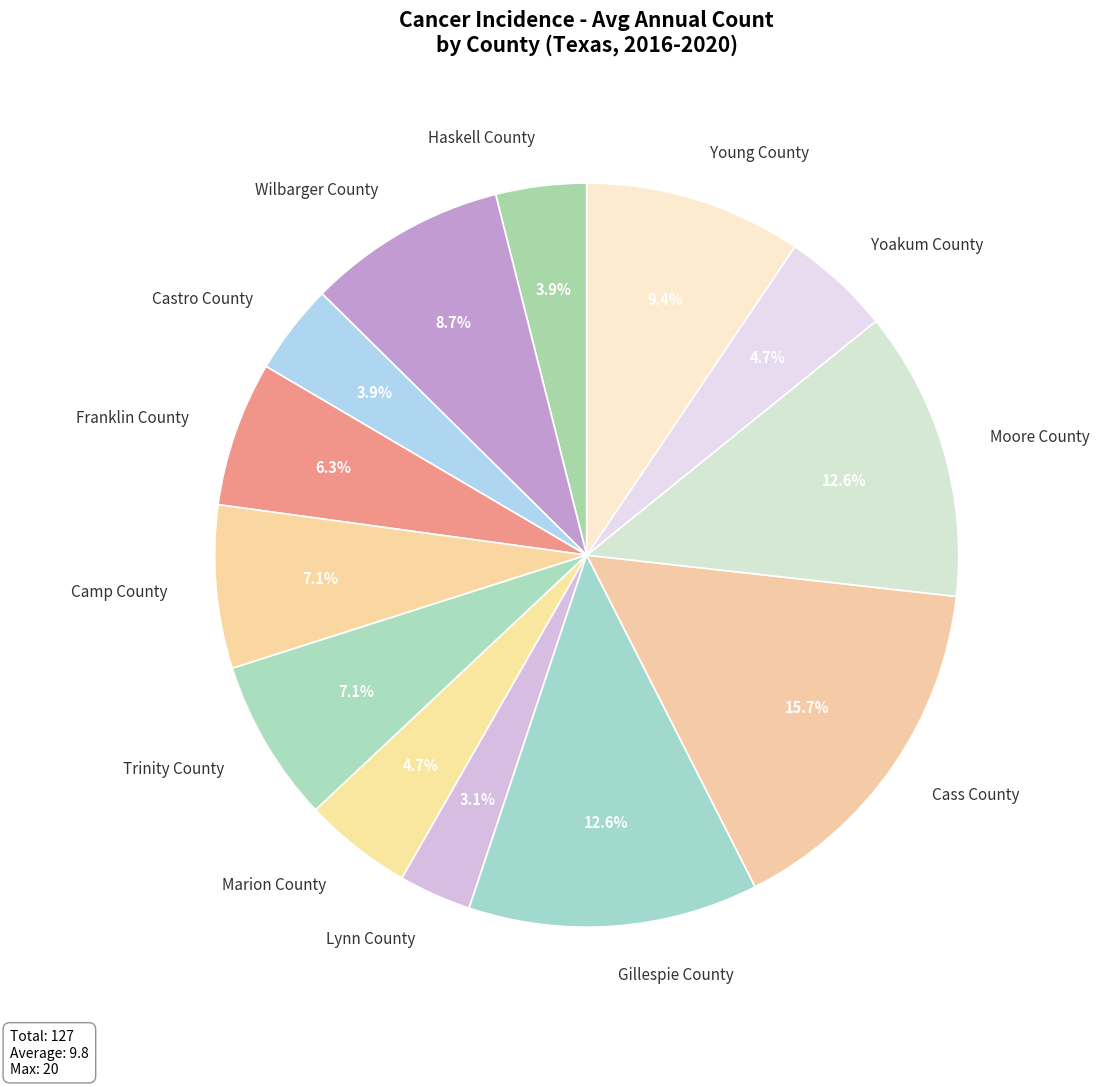

To the nearest percent, what is the difference between the largest and smallest slice percentages?

13%